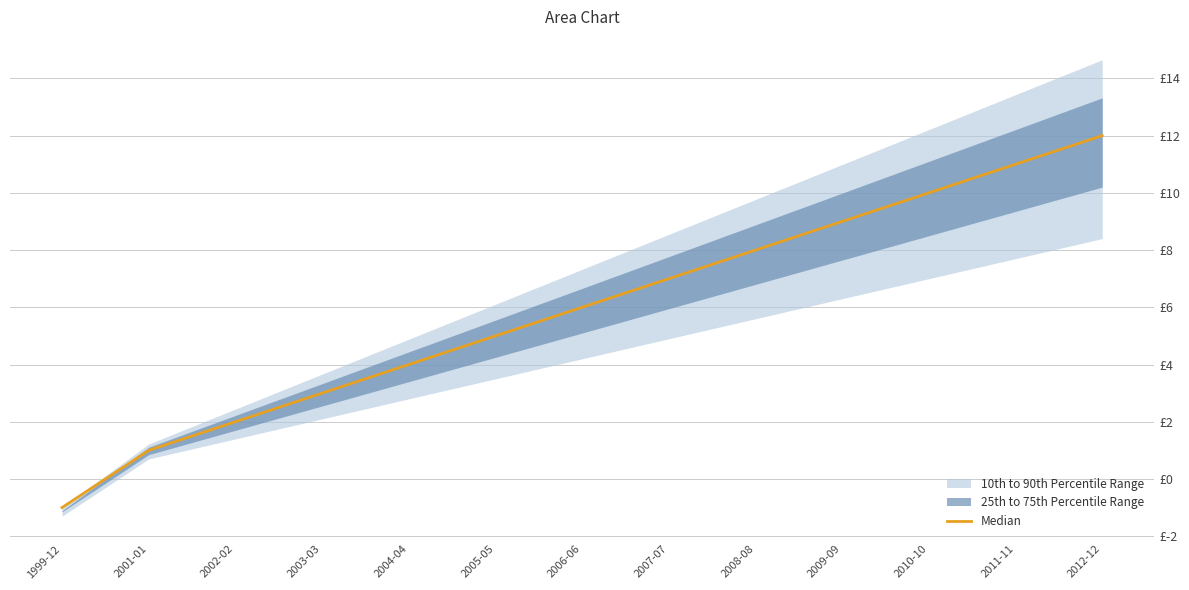

How many lines are shown in the chart?

1